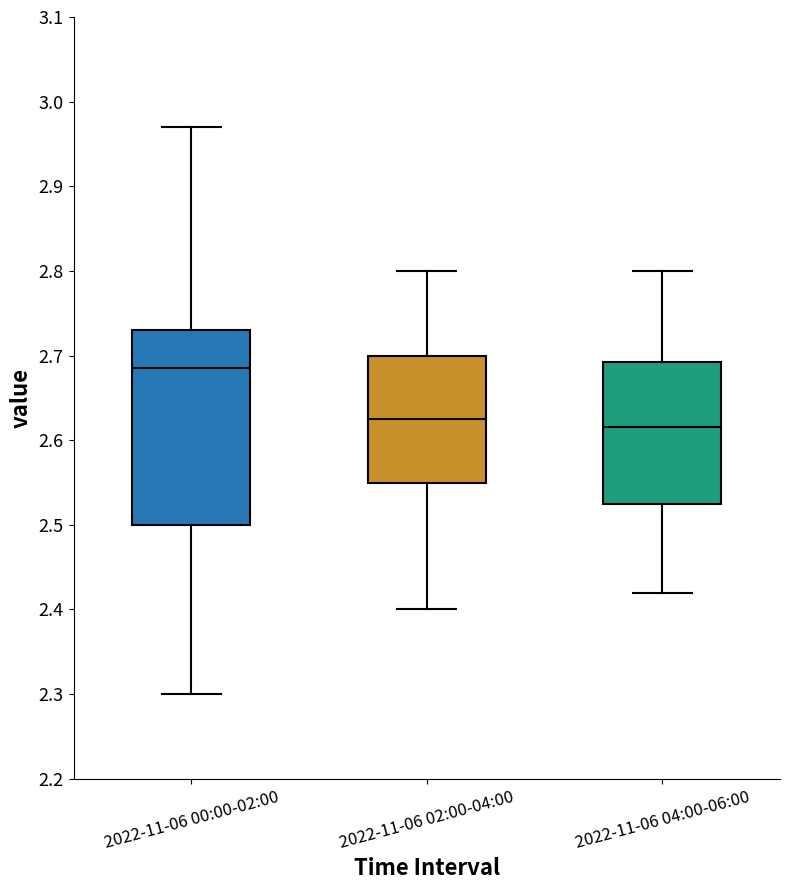

Which box is the tallest, from its lower edge to its upper edge?

2022-11-06 00:00-02:00